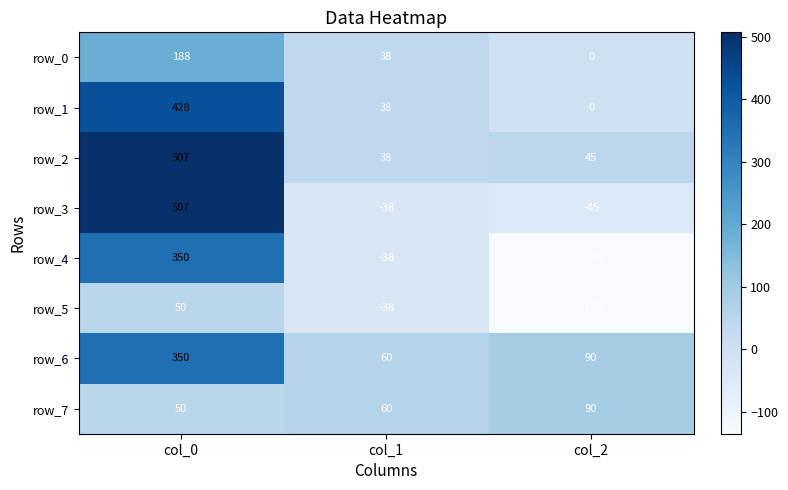

What is the spread (max minus min) of values at col_0?

457